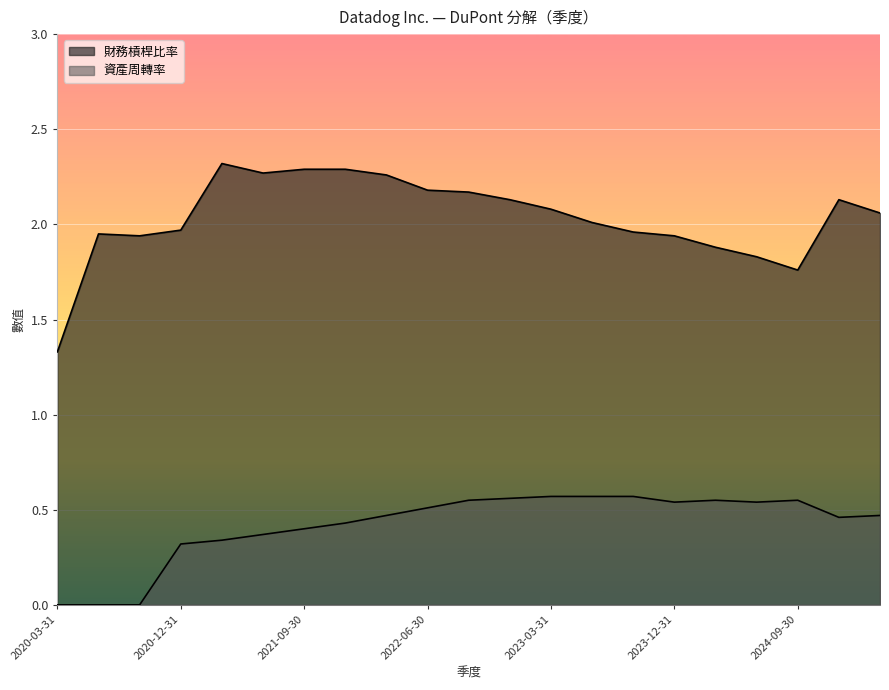

At how many categories does at least one series exceed 0?

21